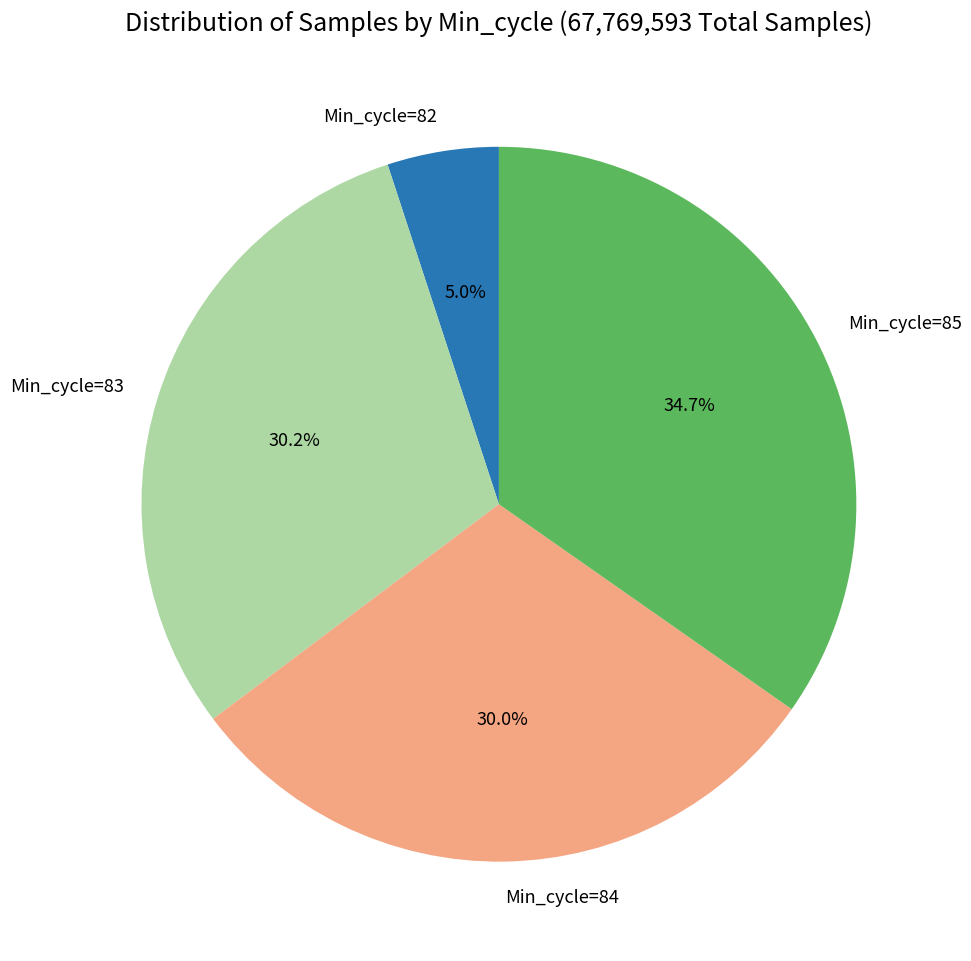

Is the sum of Min_cycle=83 and Min_cycle=82 greater than half?

No